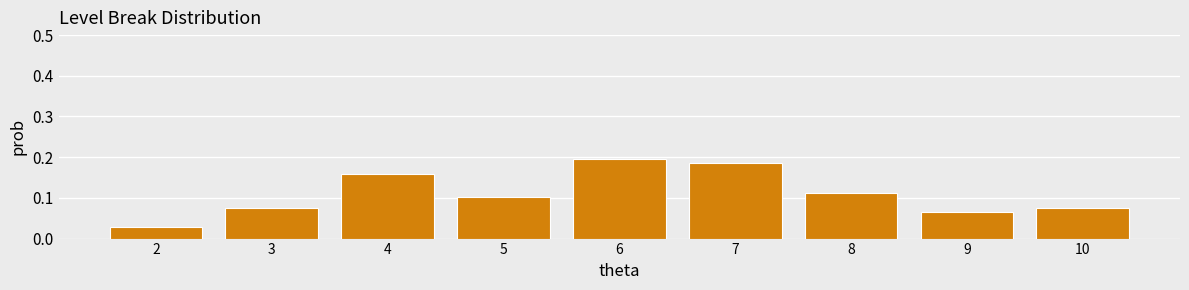

How many values are between 0 and 1?

9